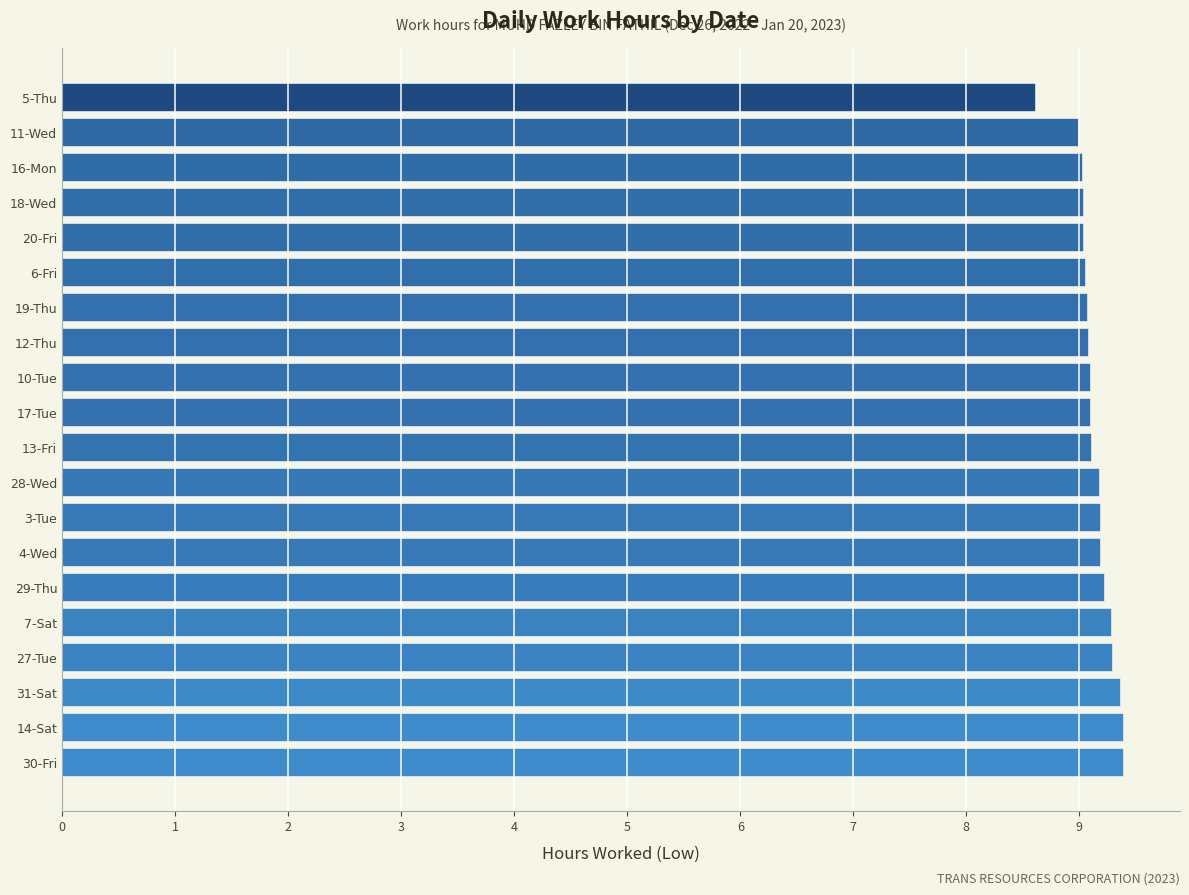

At which category does the chart reach its minimum across all series?

5-Thu